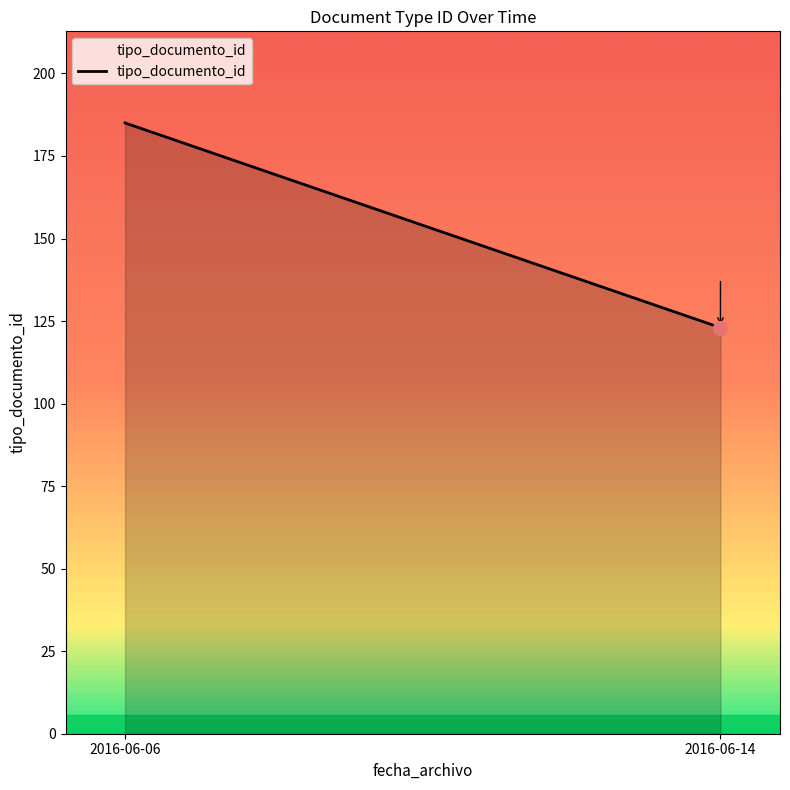

What is the change in value from 2016-06-06 to 2016-06-14?

-62